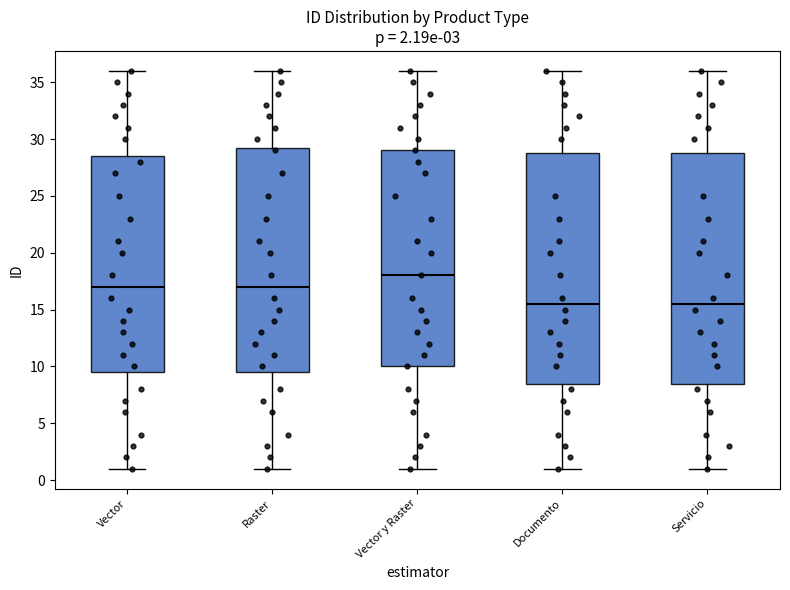

Which box has the highest median line?

Vector y Raster